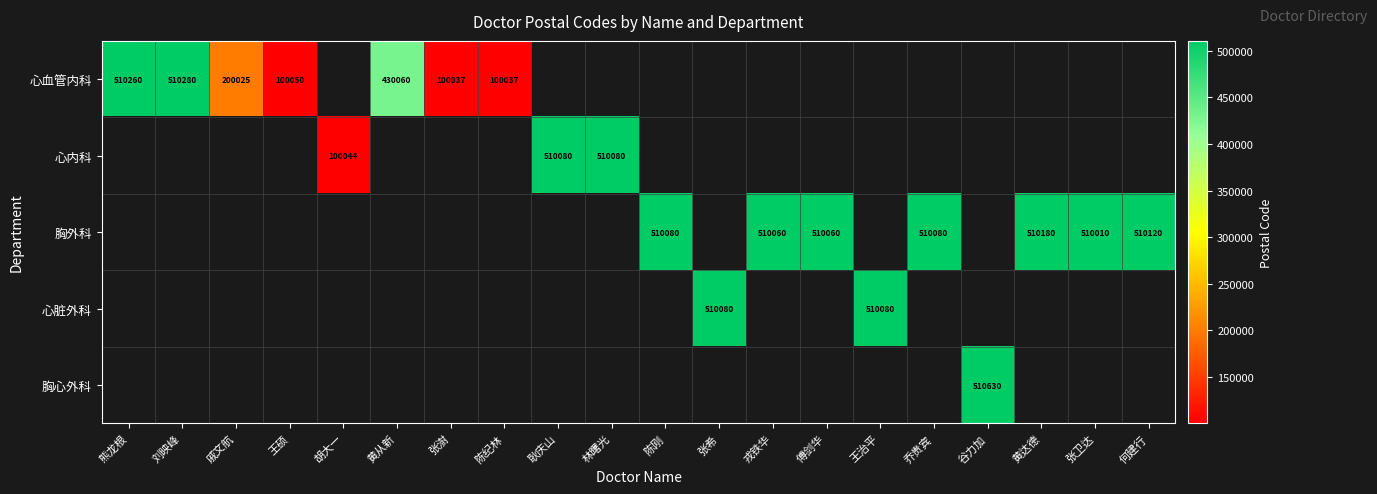

The 心血管内科 series shows 430060 at 黄从新. True or false?

True